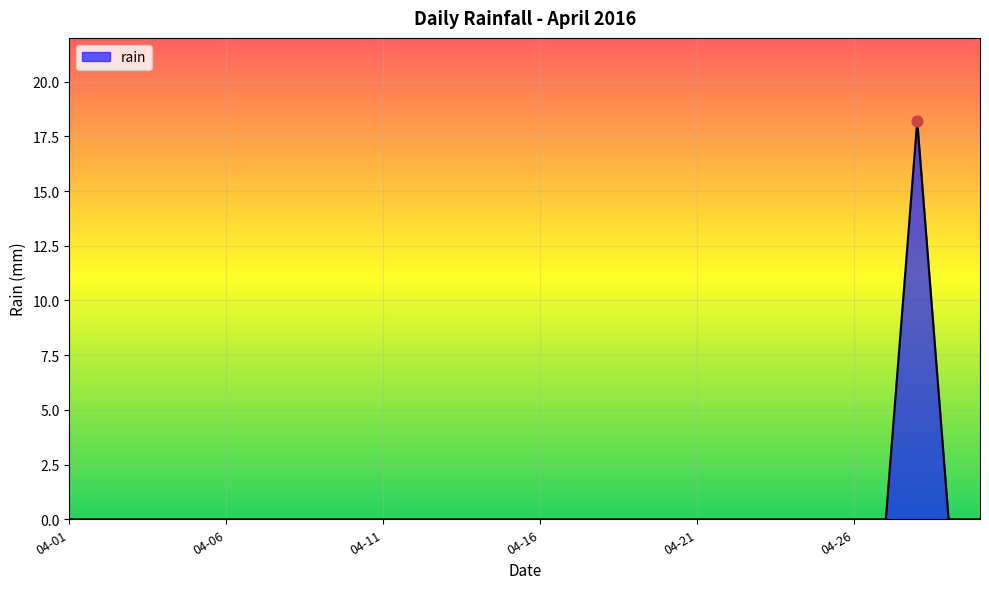

What is the difference between the maximum and minimum values?

18.2